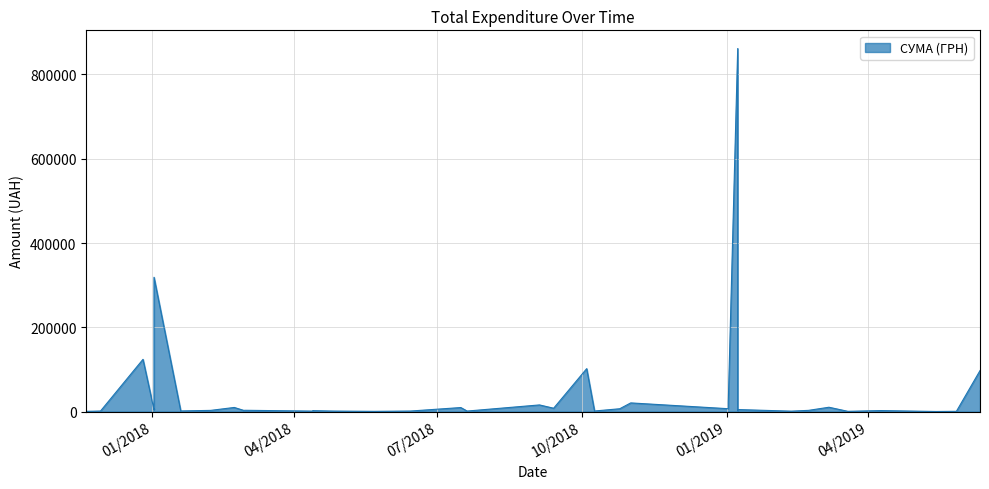

List the labels in order of value, smallest first.

2, 23, 39, 4, 1, 7, 26, 16, 24, 20, 22, 38, 25, 32, 15, 27, 3, 29, 31, 6, 9, 28, 33, 10, 35, 34, 14, 11, 18, 21, 30, 5, 19, 13, 12, 0, 17, 37, 36, 8